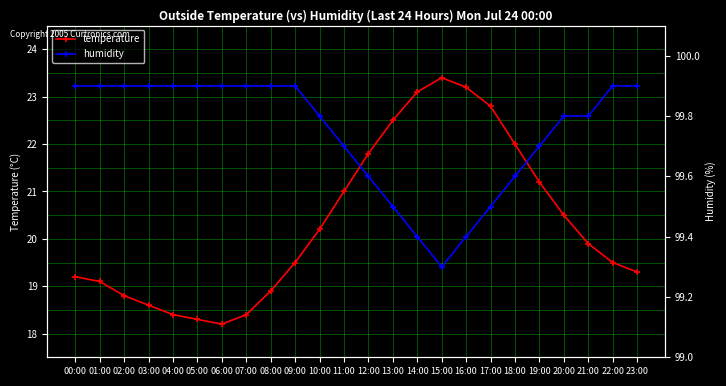

What is the sum of all temperature values?

487.8